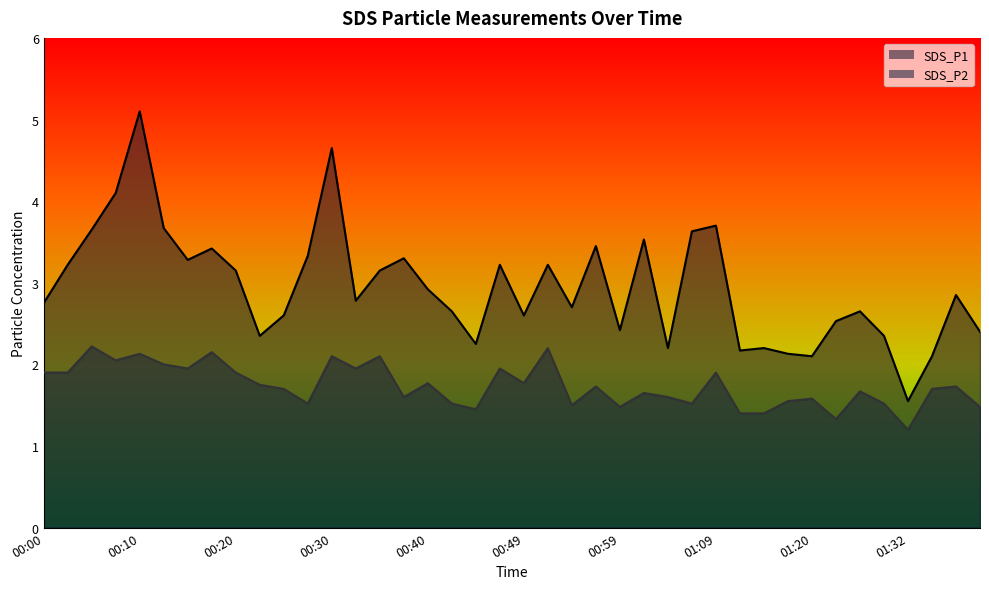

Which category has the highest value in the SDS_P1 series?

00:10